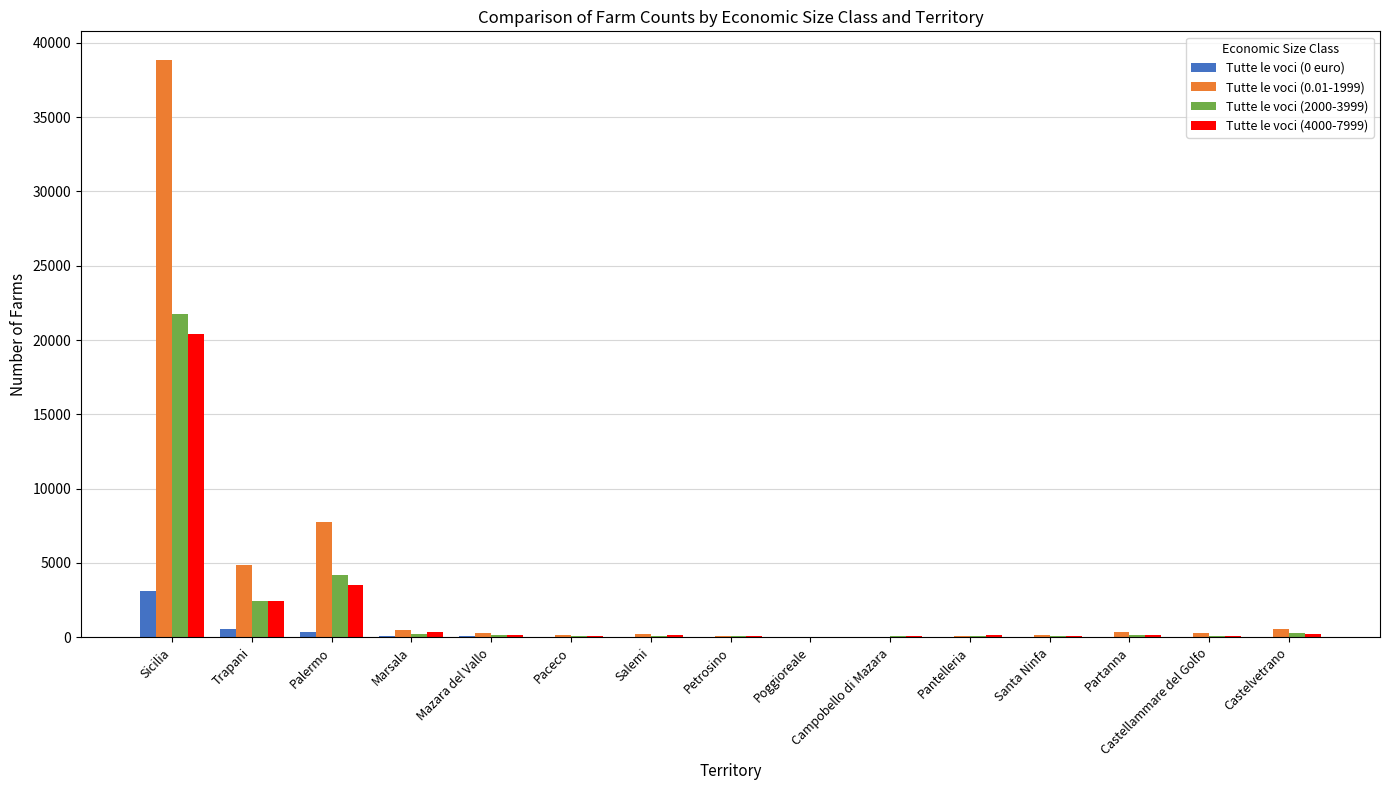

At which category does the chart reach its peak across all series?

Sicilia